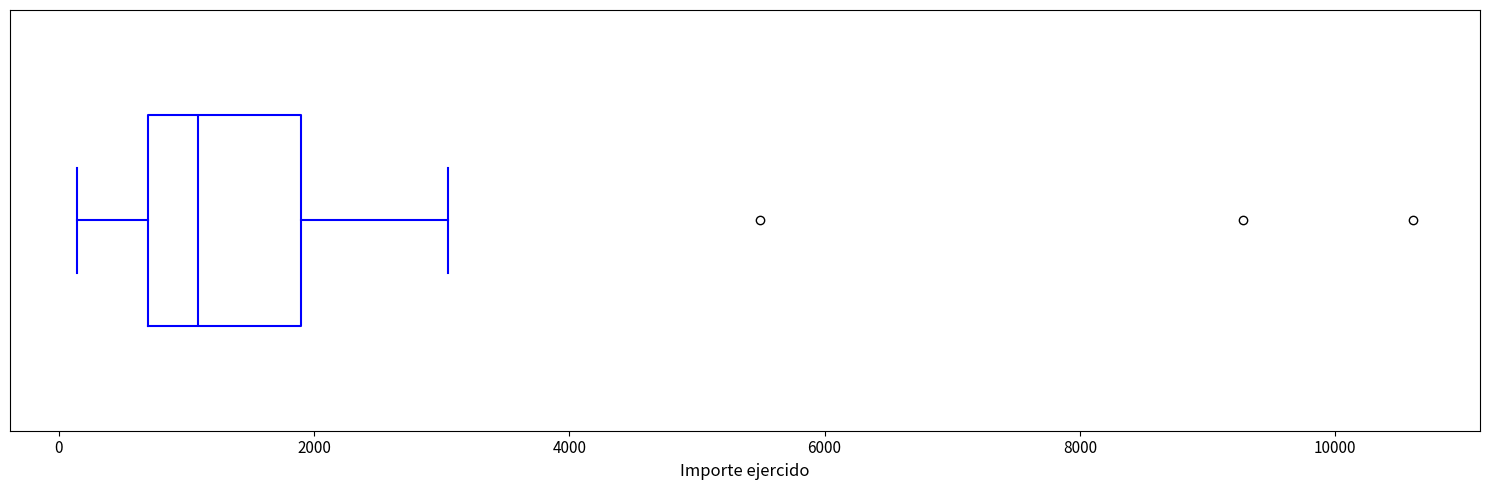

Read this box plot against the x-axis: the position of the median line, the range covered by the box, and the ends of both whiskers. The values are not printed on the chart, so give them approximately, as read against the axis.

median 1000, box 800 to 2000, whiskers 200 to 3000